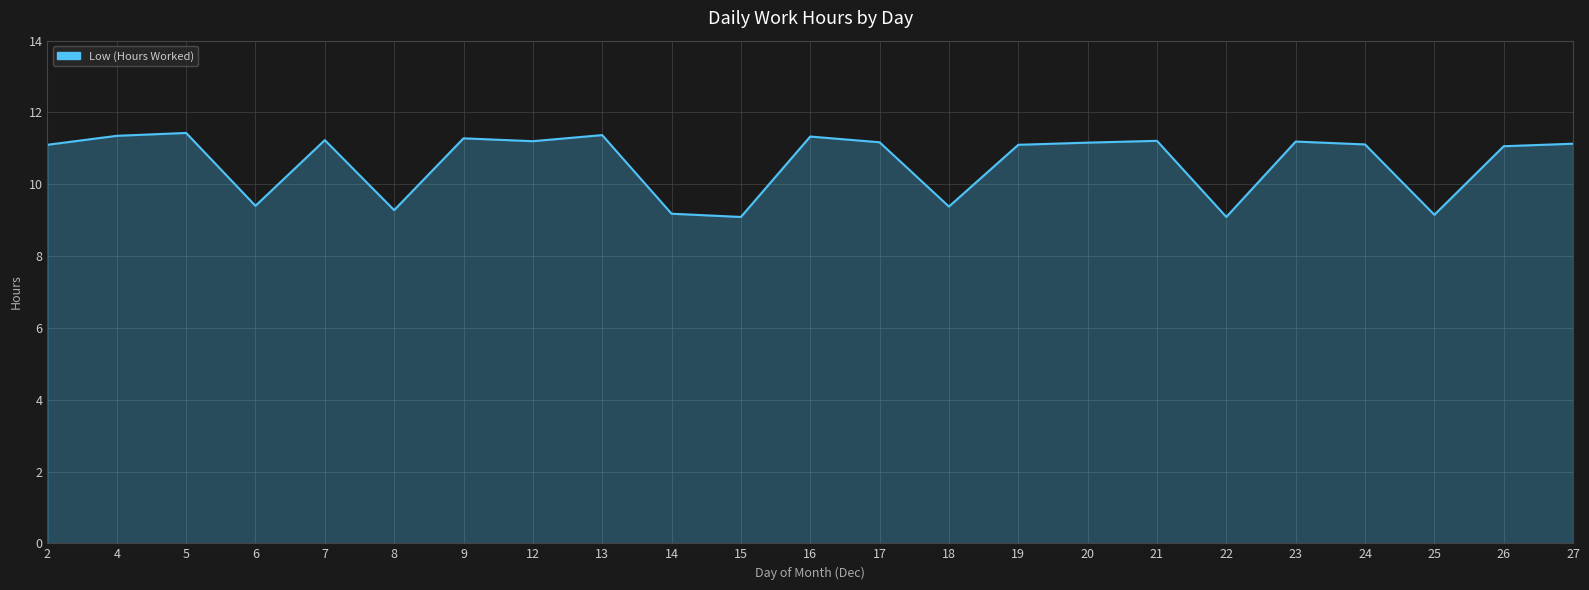

What is the ratio of the value at 18 to the value at 4?

0.8